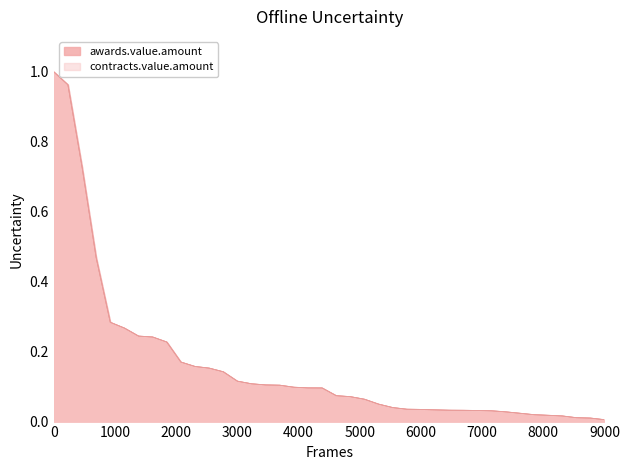

What is the average value of the contracts.value.amount series?

0.2